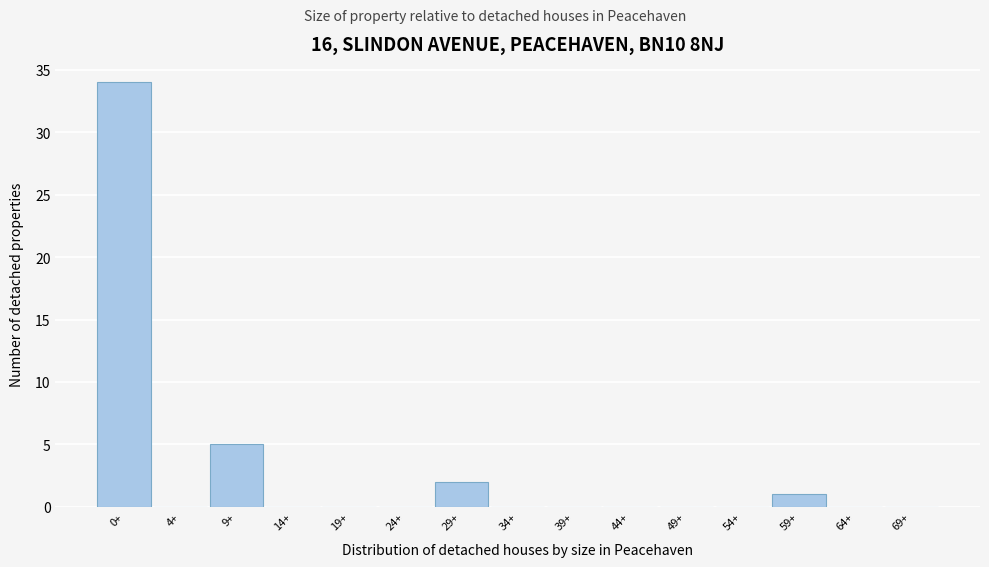

Reading left to right, list all the values displayed in this chart.

0+=34	4+=0	9+=5	14+=0	19+=0	24+=0	29+=2	34+=0	39+=0	44+=0	49+=0	54+=0	59+=1	64+=0	69+=0